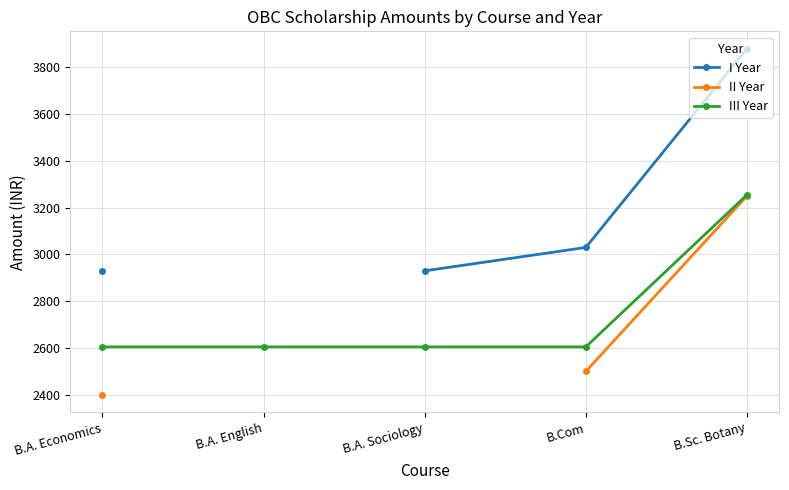

What is the spread (max minus min) of values at B.Sc. Botany?

630.0